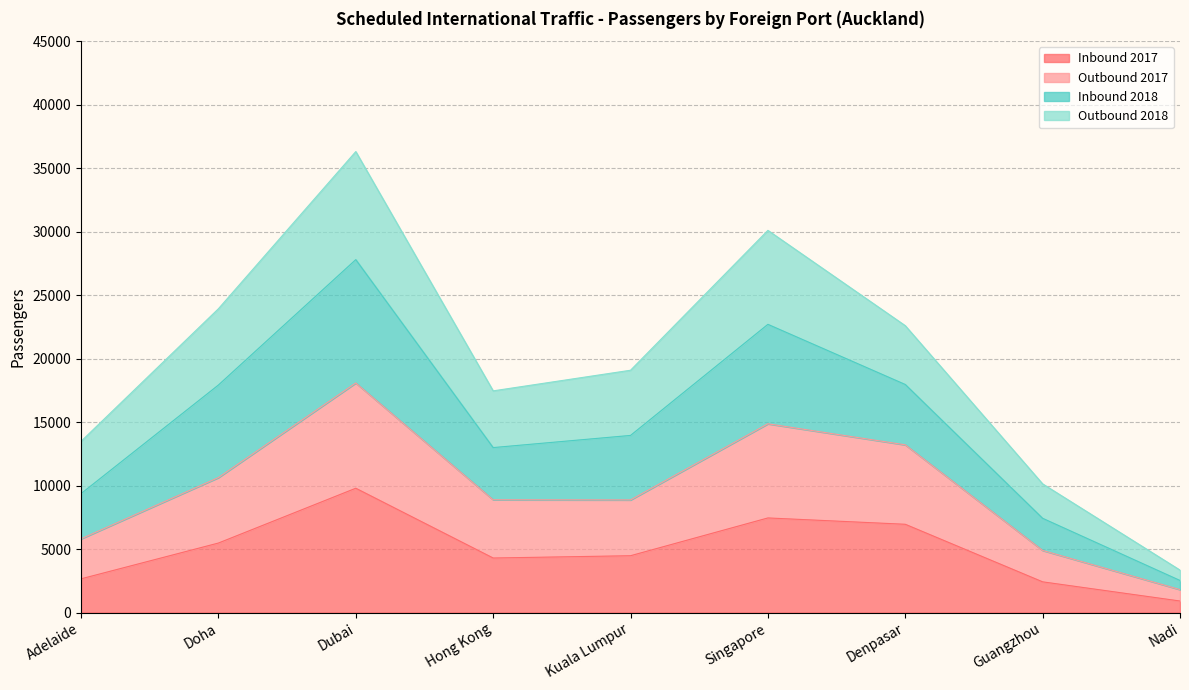

At which category is the sum across all series the highest?

Dubai